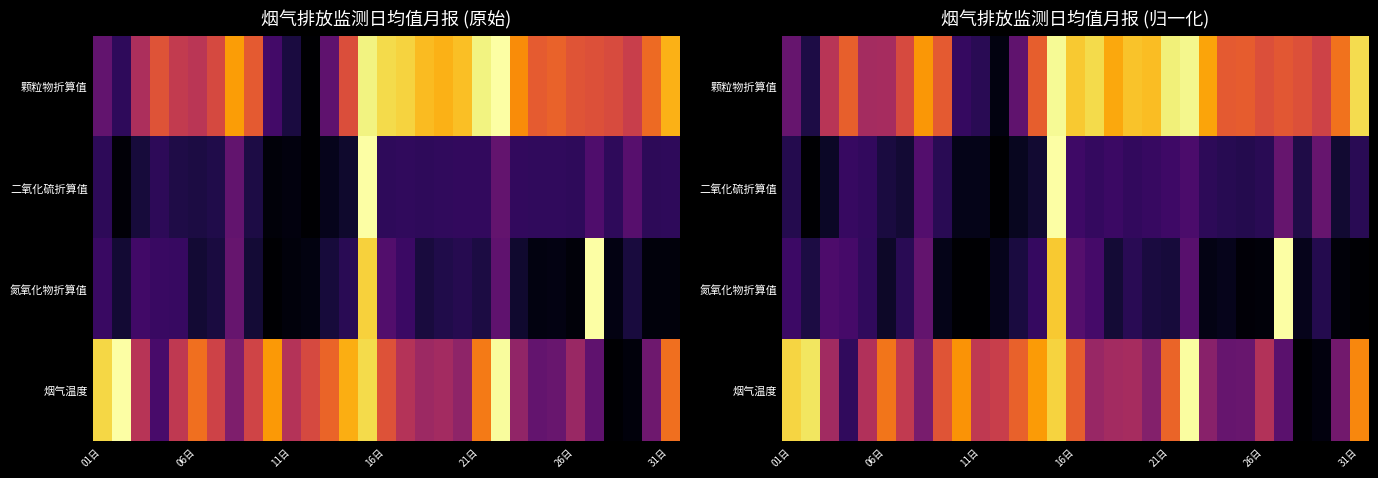

What is the maximum value for 颗粒物折算值?

1.0